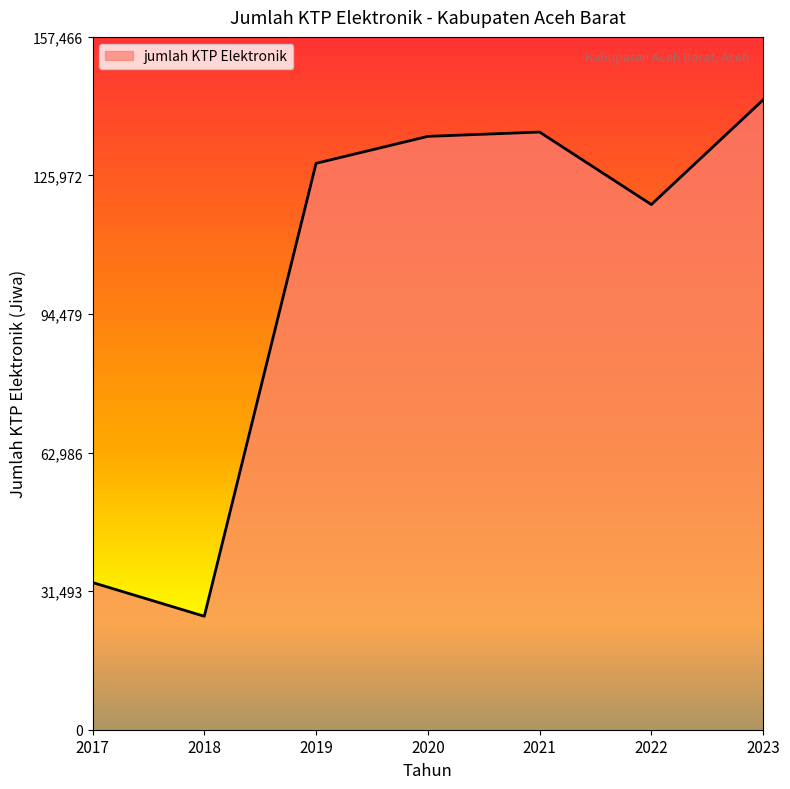

True or false: the data shows 25788 at 2018.

True